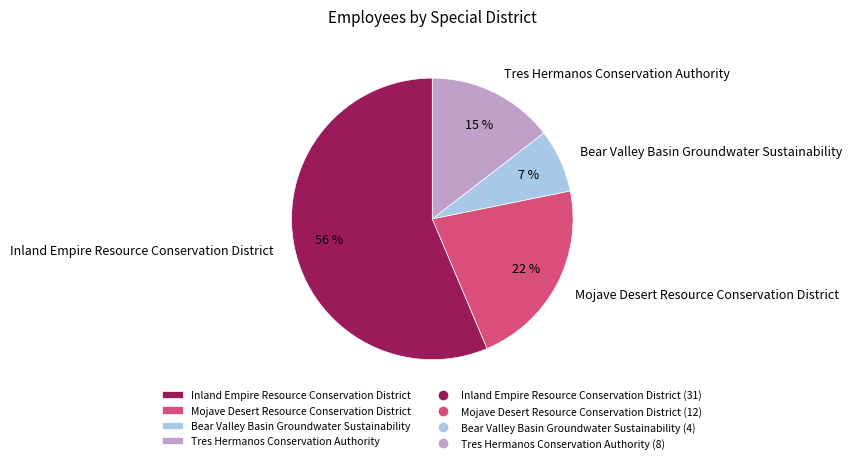

Rank the categories by value from lowest to highest.

Bear Valley Basin Groundwater Sustainability, Tres Hermanos Conservation Authority, Mojave Desert Resource Conservation District, Inland Empire Resource Conservation District